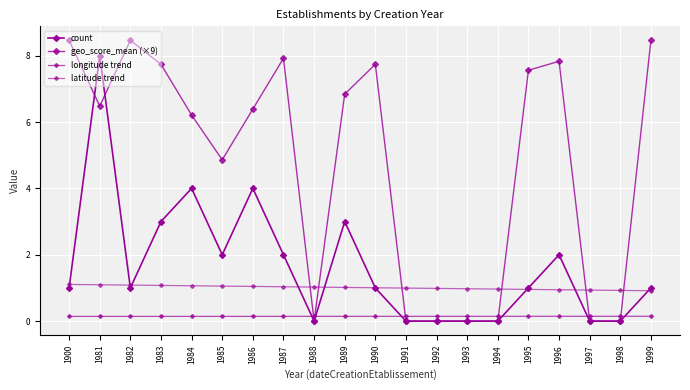

Count the number of data series in this chart.

4